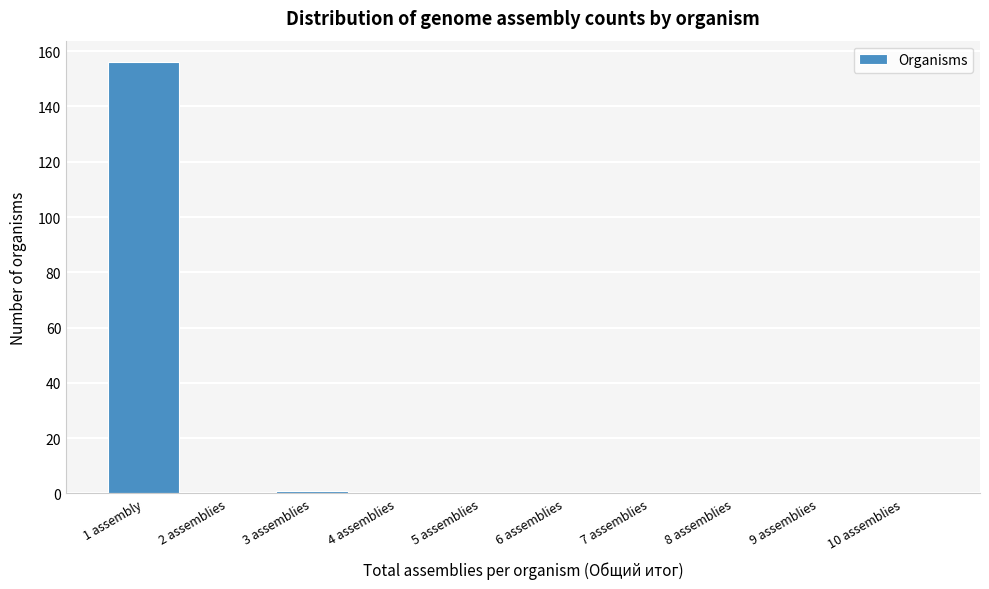

Reading right to left, transcribe all the data shown in this chart.

10 assemblies=0	9 assemblies=0	8 assemblies=0	7 assemblies=0	6 assemblies=0	5 assemblies=0	4 assemblies=0	3 assemblies=1	2 assemblies=0	1 assembly=156